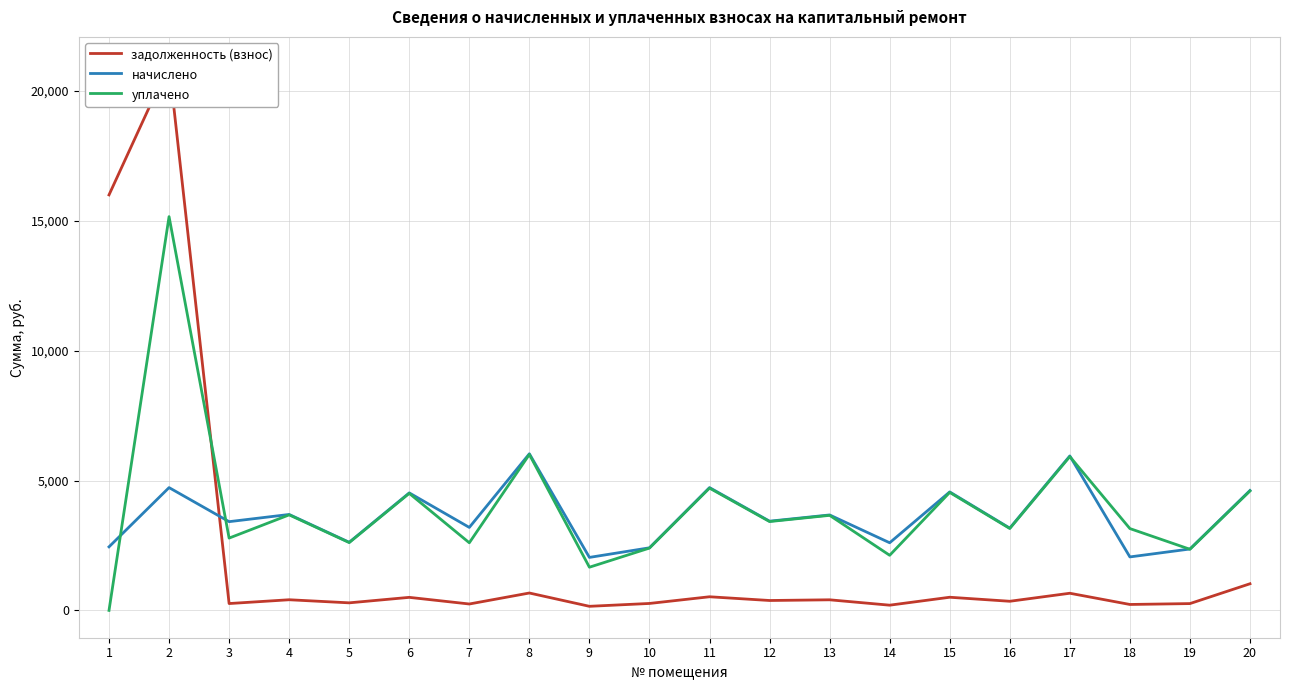

Is it true that задолженность (взнос) equals 667.3 at 13?

False